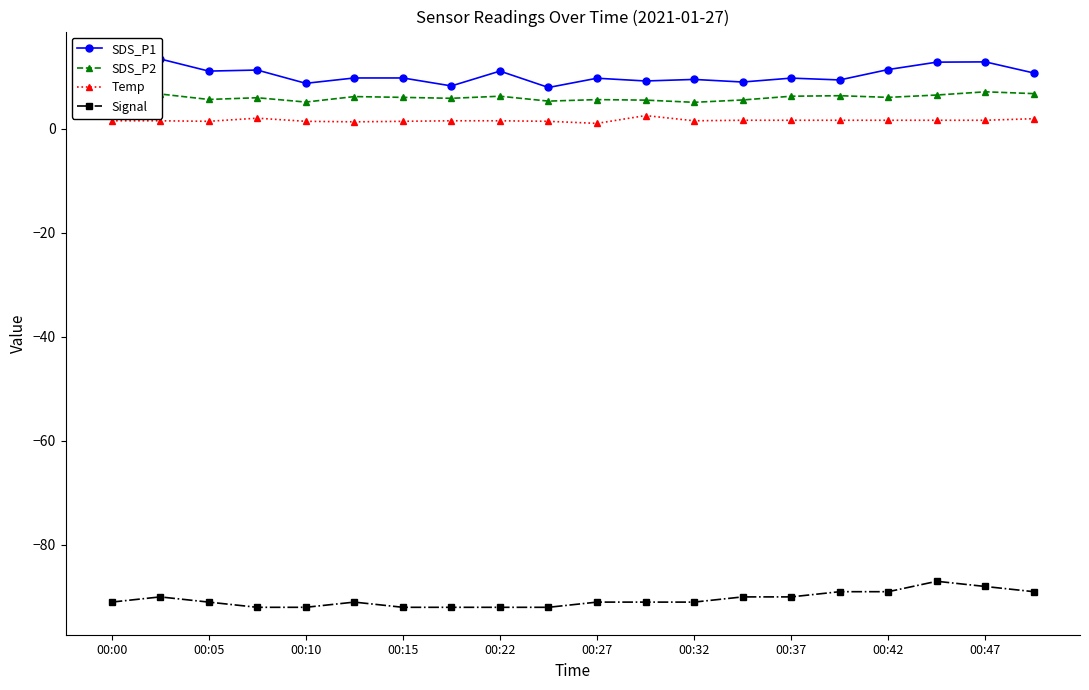

True or false: SDS_P2 and Signal intersect in this chart.

False